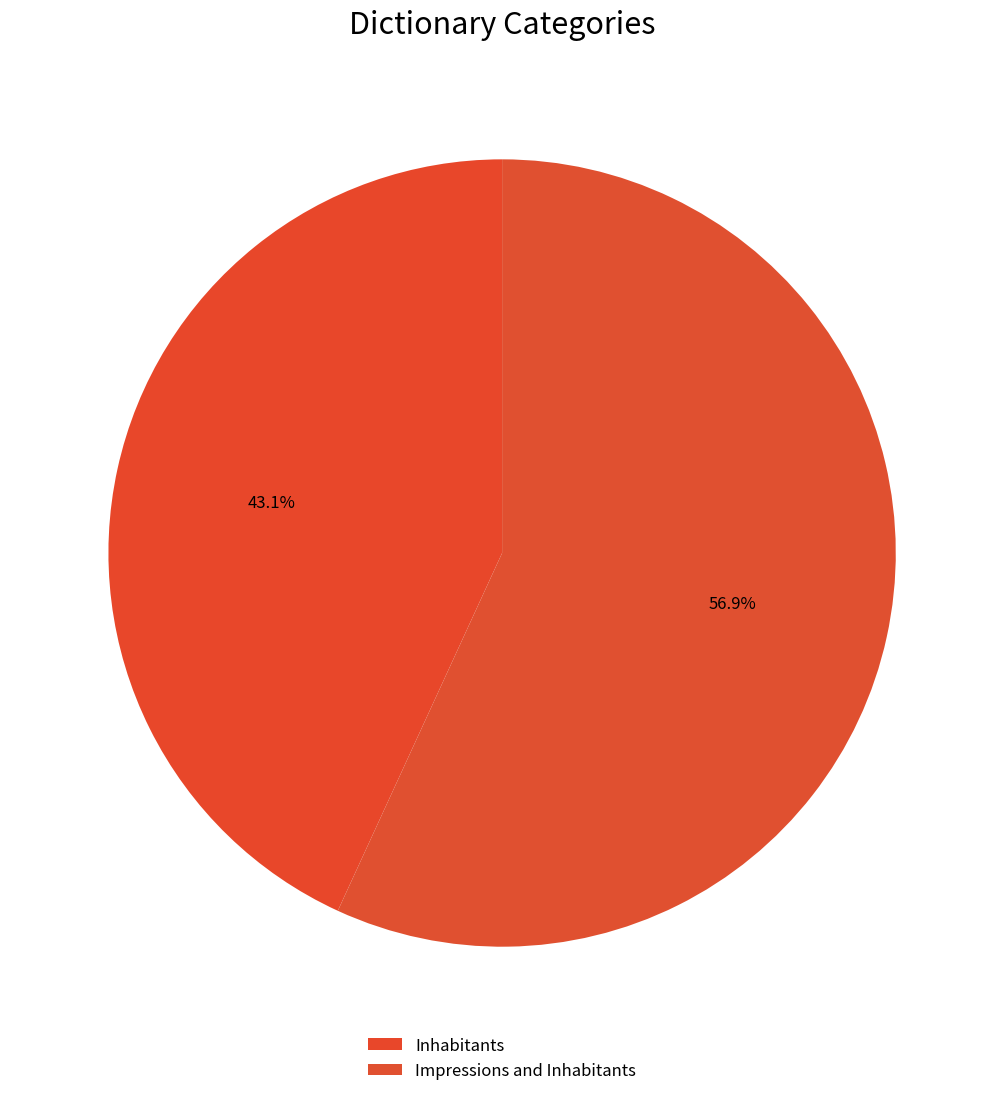

Is the sum of Impressions and Inhabitants and Inhabitants greater than half?

Yes